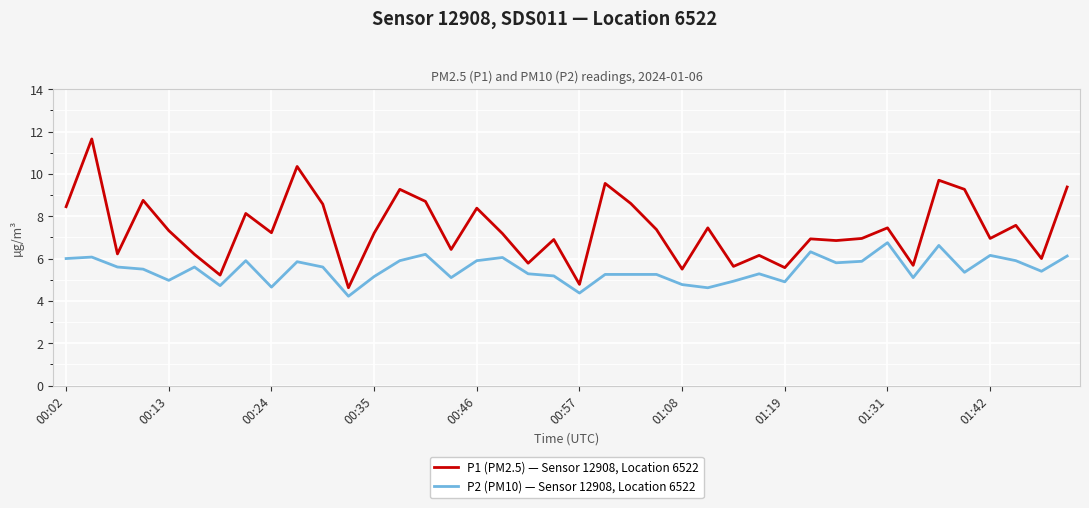

Which series has the largest range (max minus min)?

P1 (PM2.5) — Sensor 12908, Location 6522